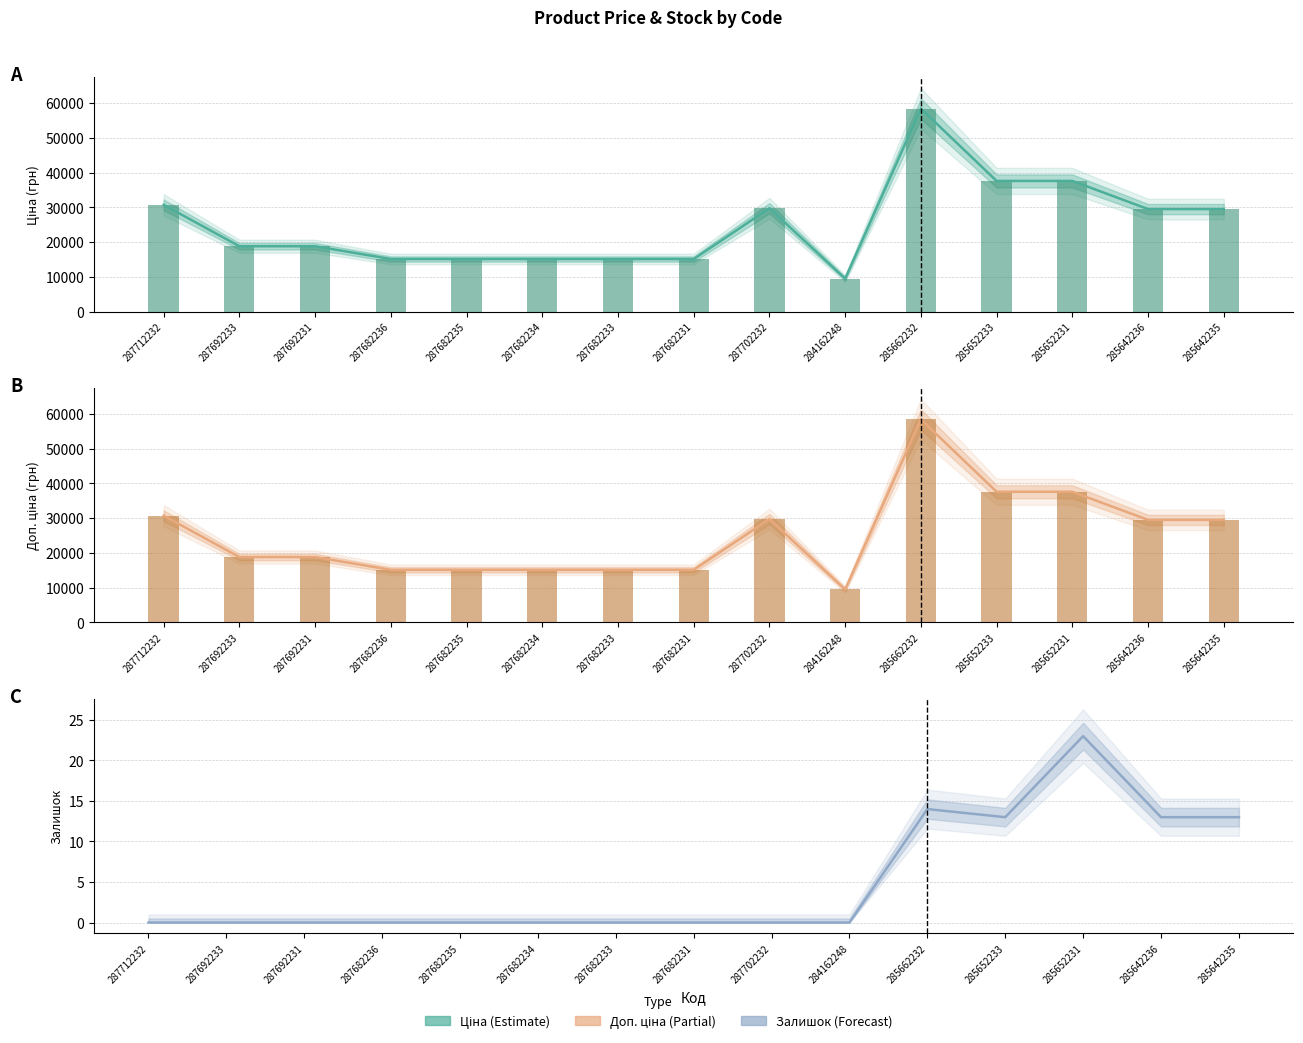

What is the sum of all Доп. ціна (грн) values?

375734.8